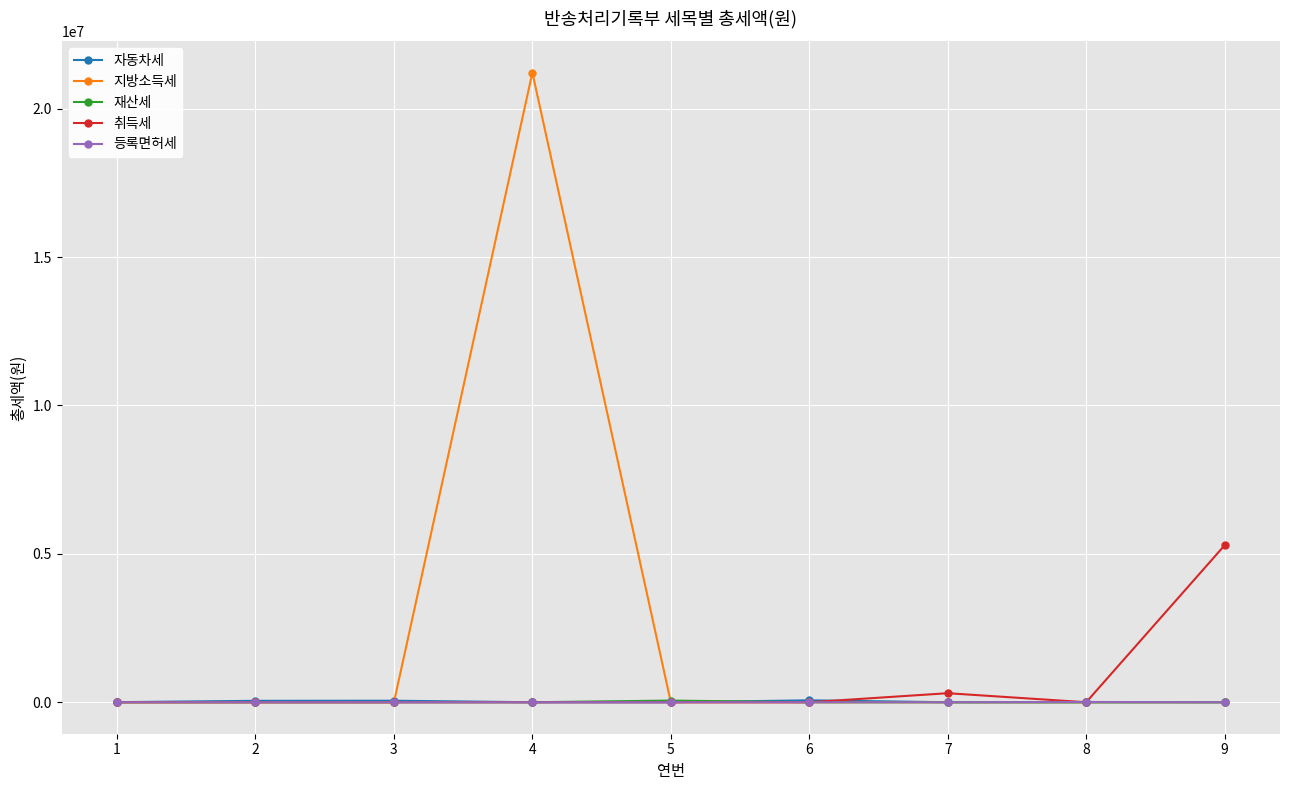

How many lines are shown in the chart?

5